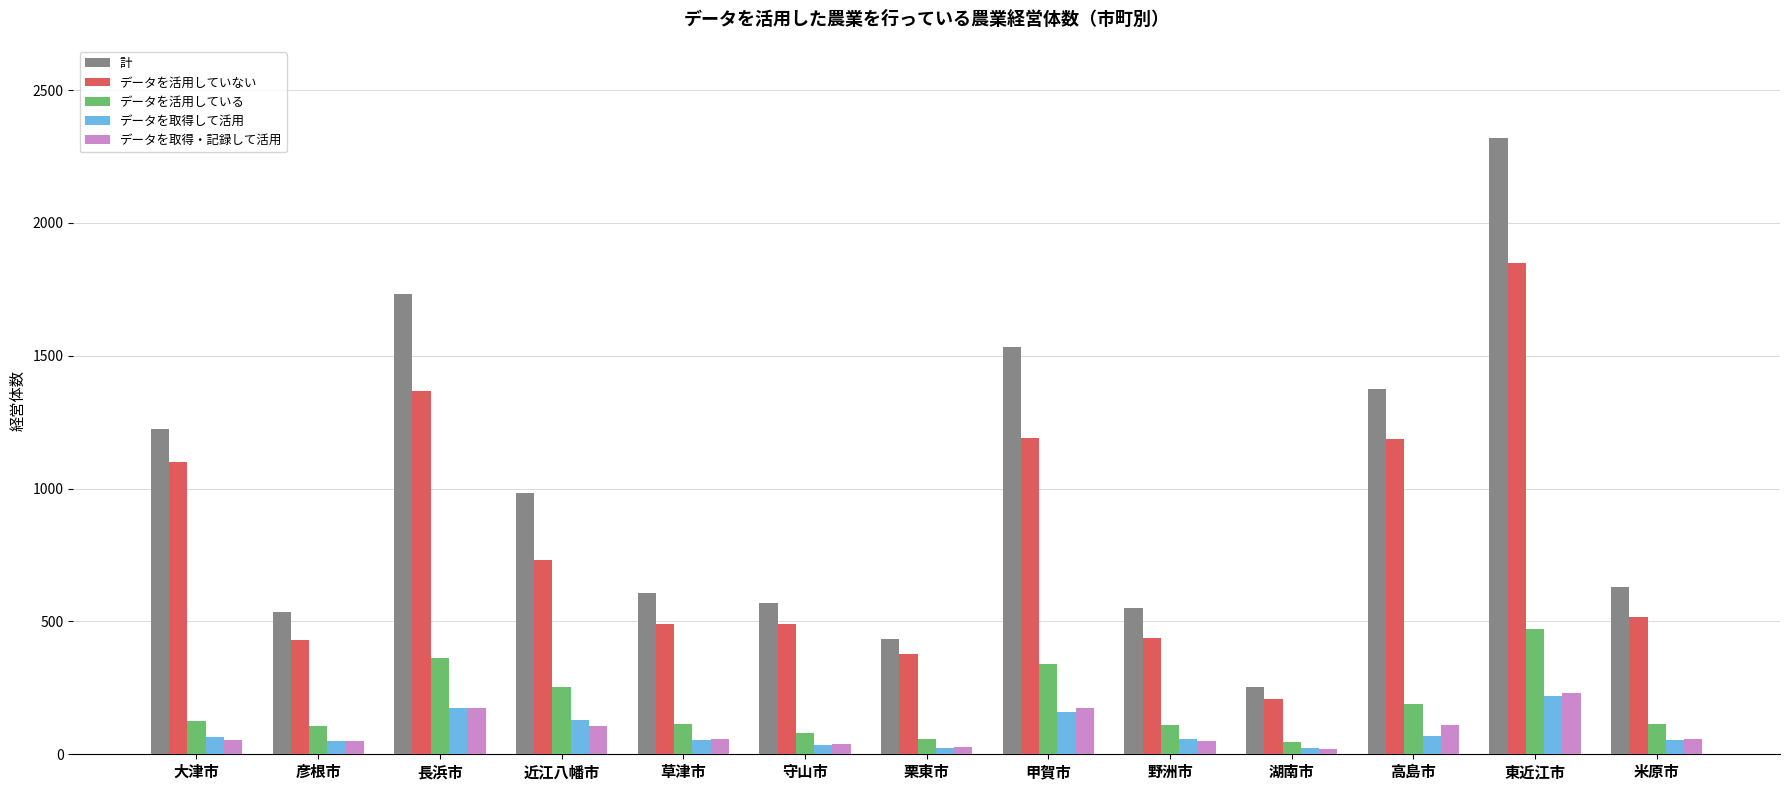

Read the データを活用している value at 米原市.

115